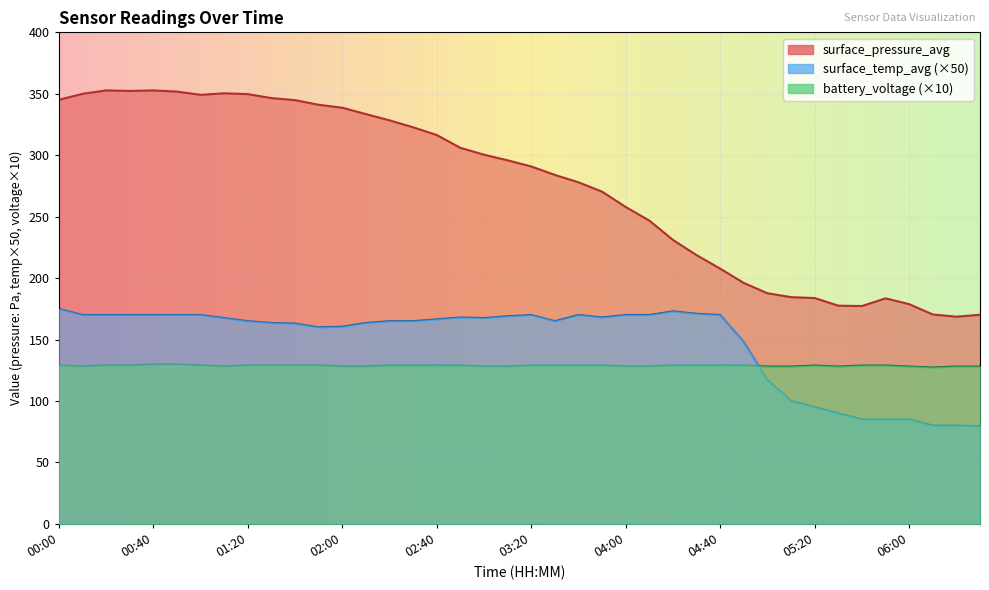

What position from the left is 05:30?

34